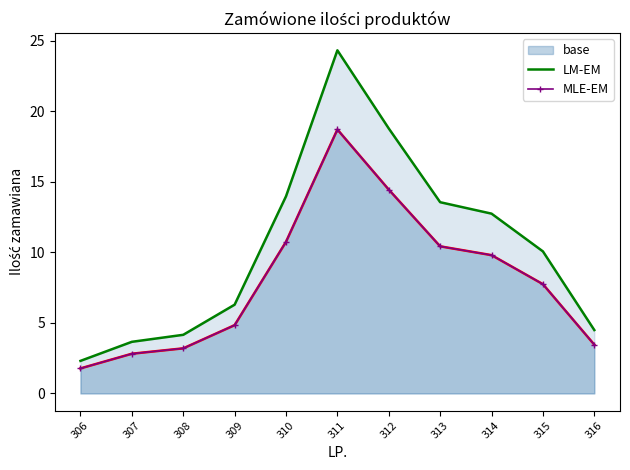

Reading left to right, extract all data points from this chart.

base: 306=1.8	307=2.8	308=3.2	309=4.8	310=10.8	311=18.7	312=14.5	313=10.4	314=9.8	315=7.7	316=3.5
LM-EM: 306=2.3	307=3.7	308=4.2	309=6.3	310=14.0	311=24.3	312=18.8	313=13.6	314=12.7	315=10.1	316=4.5
MLE-EM: 306=1.8	307=2.8	308=3.2	309=4.8	310=10.8	311=18.7	312=14.5	313=10.4	314=9.8	315=7.7	316=3.5